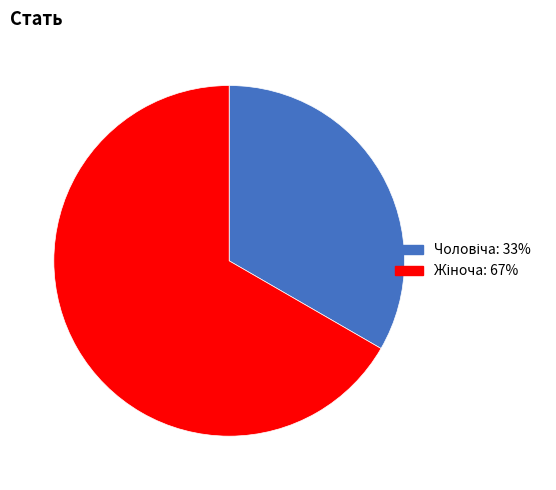

How many slices are in this pie chart?

2